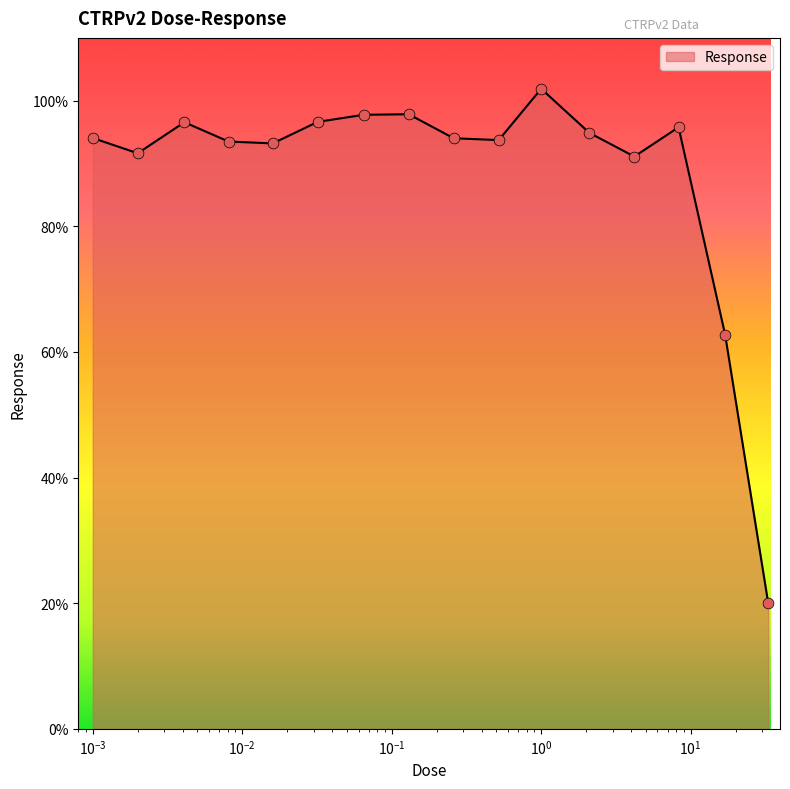

What is the minimum value shown in the chart?

20.1